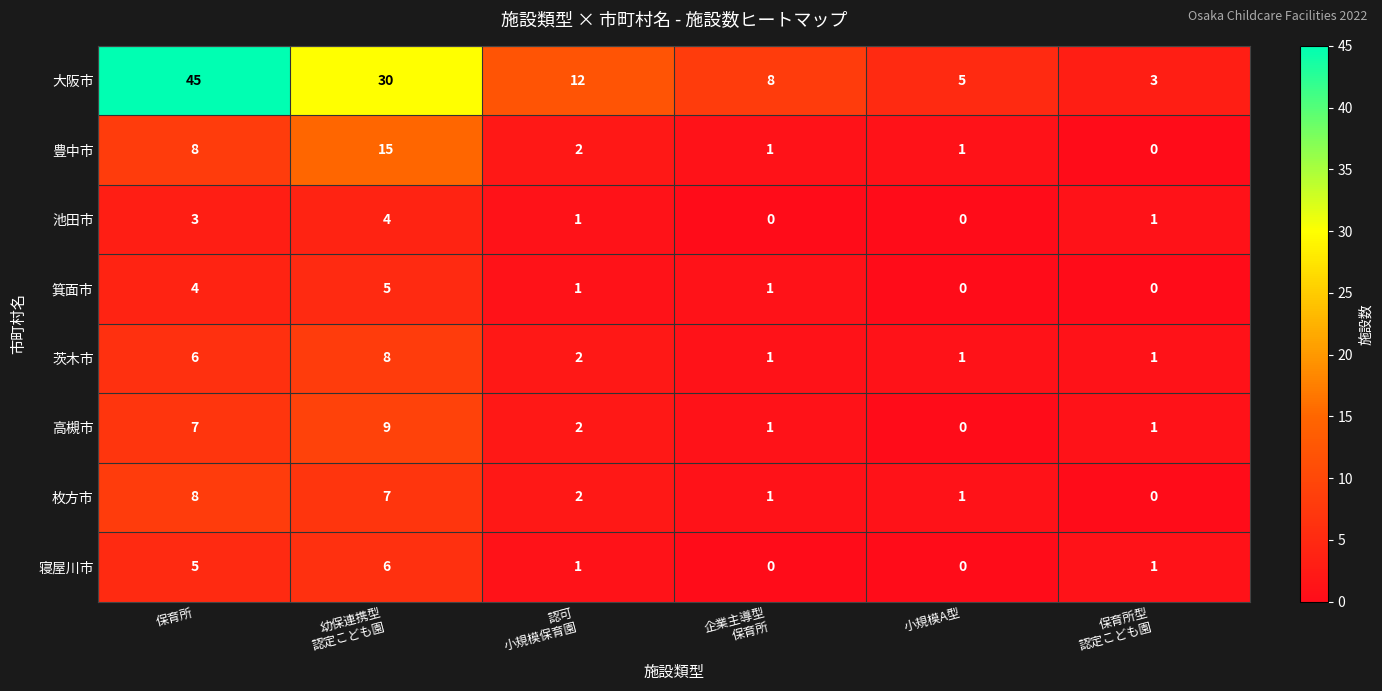

The value of 箕面市 at 保育所 is 1. True or false?

False